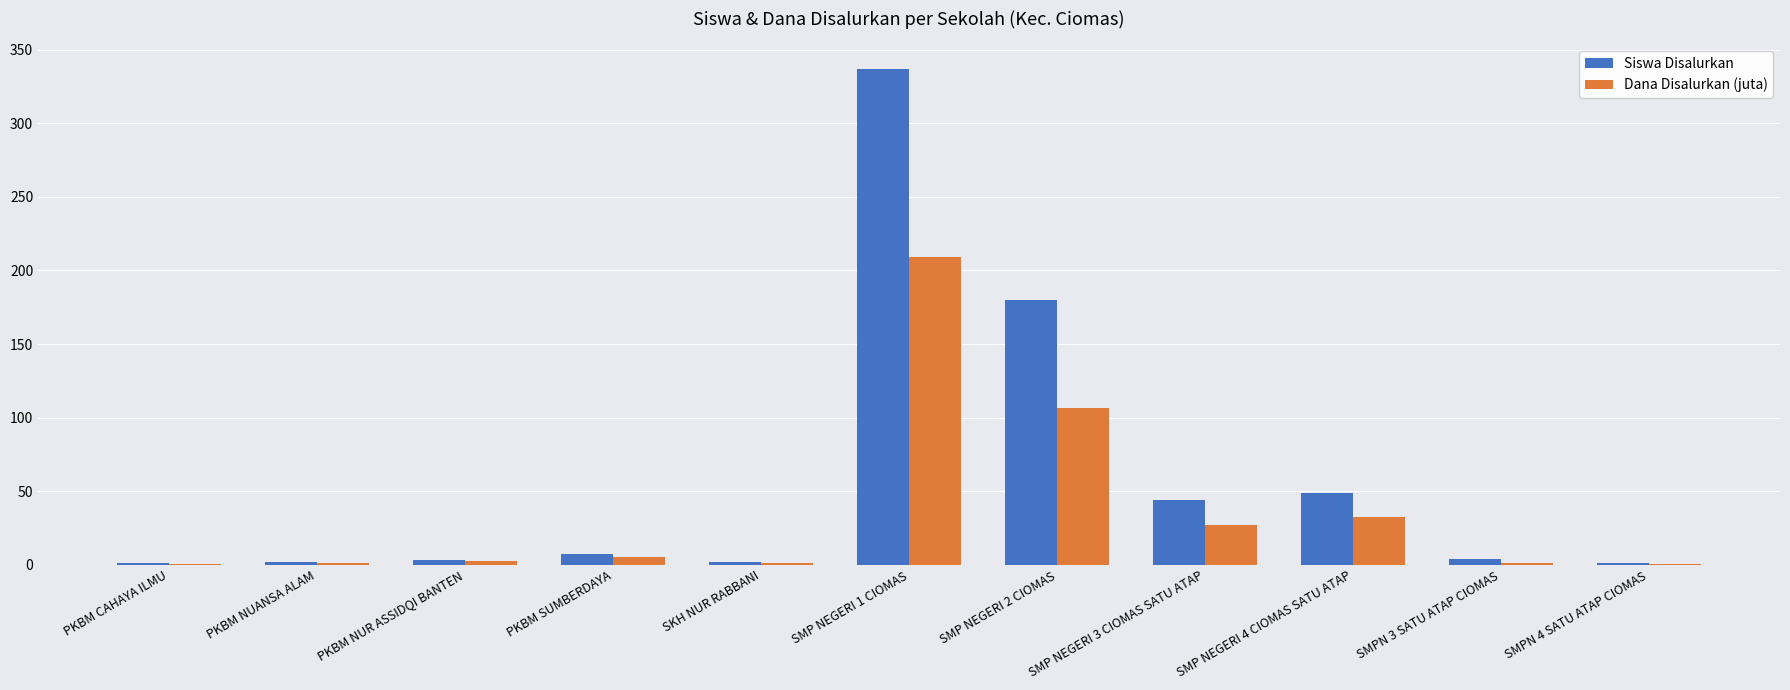

Read the Dana Disalurkan (juta) value at SMP NEGERI 4 CIOMAS SATU ATAP.

32.6